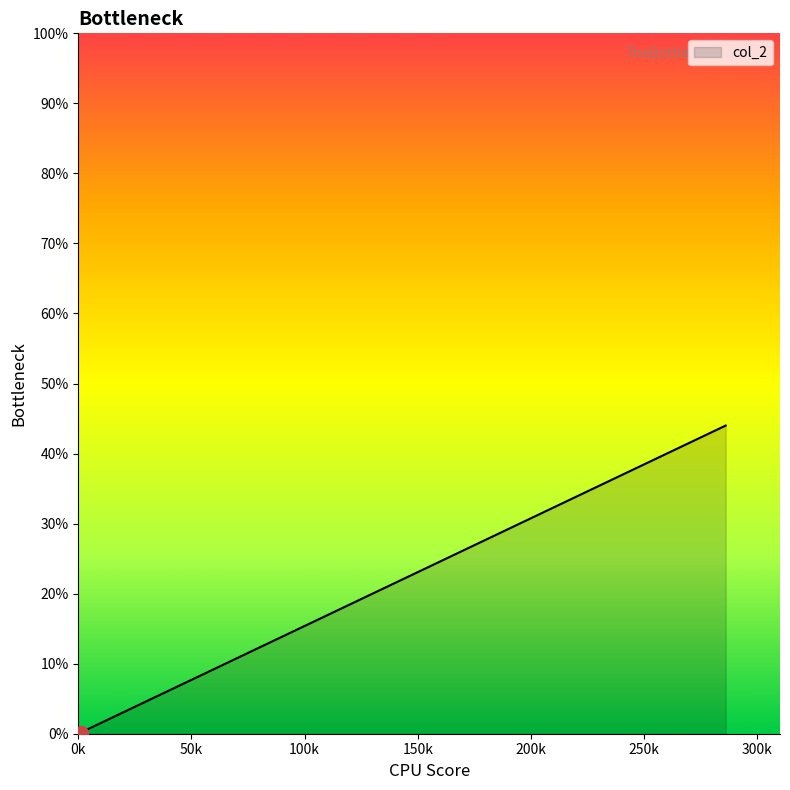

What is the change in value from 286 to 1?

-43.8